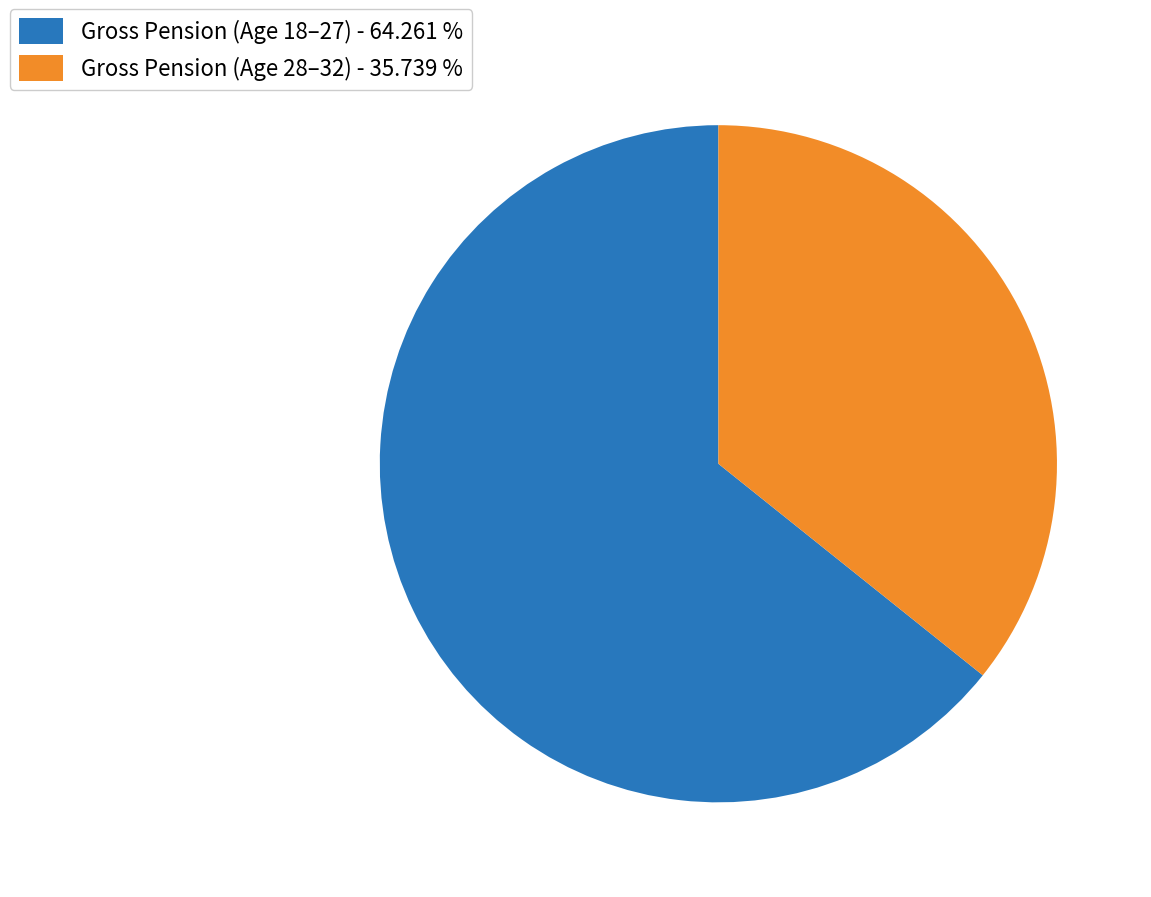

Count the number of slices in the pie.

2